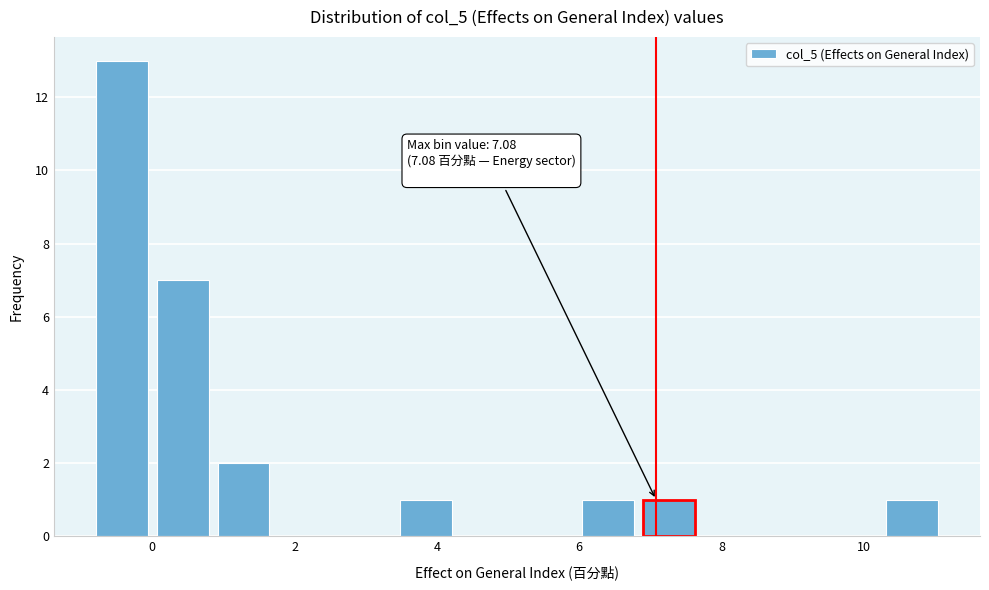

Over which range of the x-axis is the bar tallest?

-0.8 to 0.0